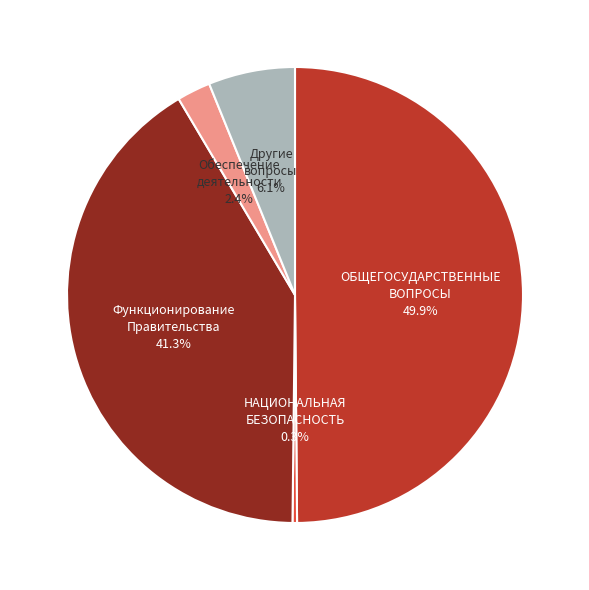

What is the ratio of the value at ОБЩЕГОСУДАРСТВЕННЫЕ ВОПРОСЫ to the value at НАЦИОНАЛЬНАЯ БЕЗОПАСНОСТЬ?

155.0